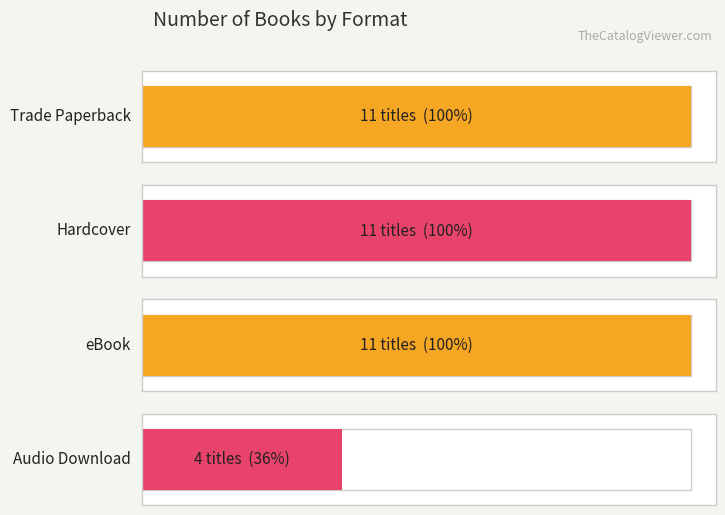

Does the chart contain any negative values?

No